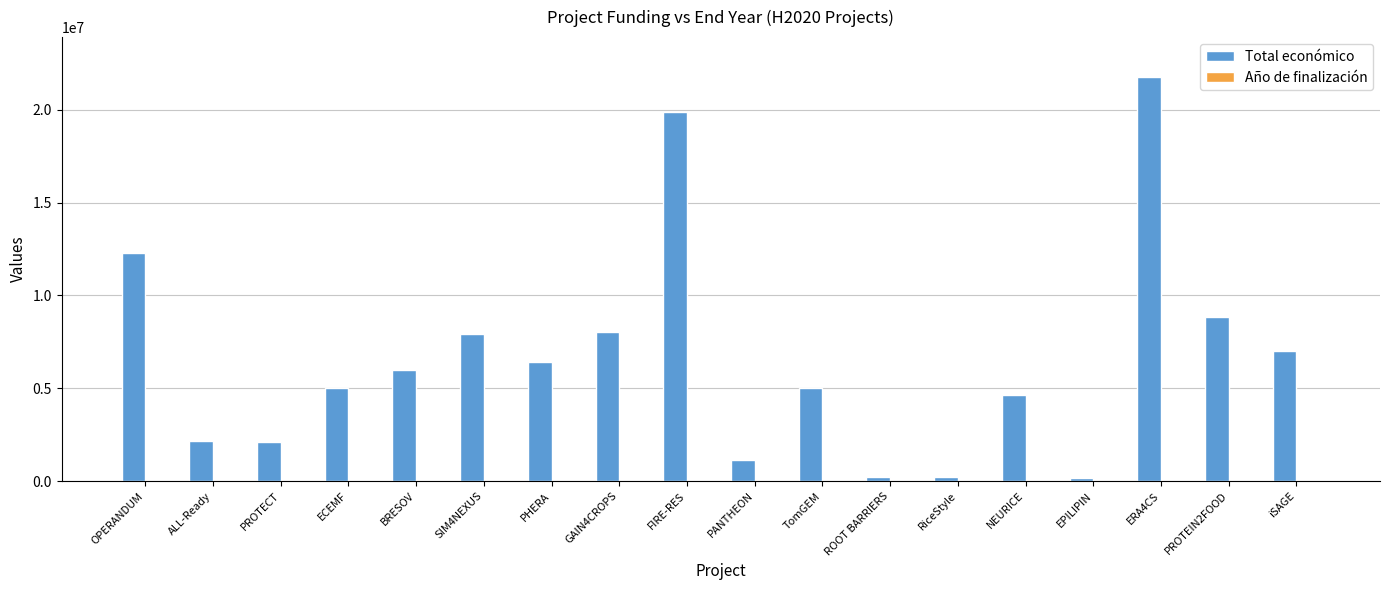

The Total económico series shows 12257343 at OPERANDUM. True or false?

True